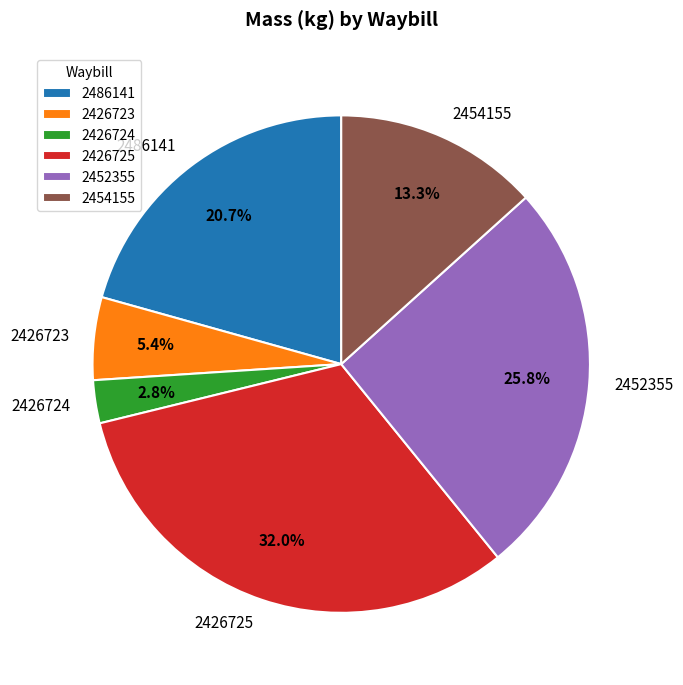

Does 2452355 account for over 50% of the chart?

No